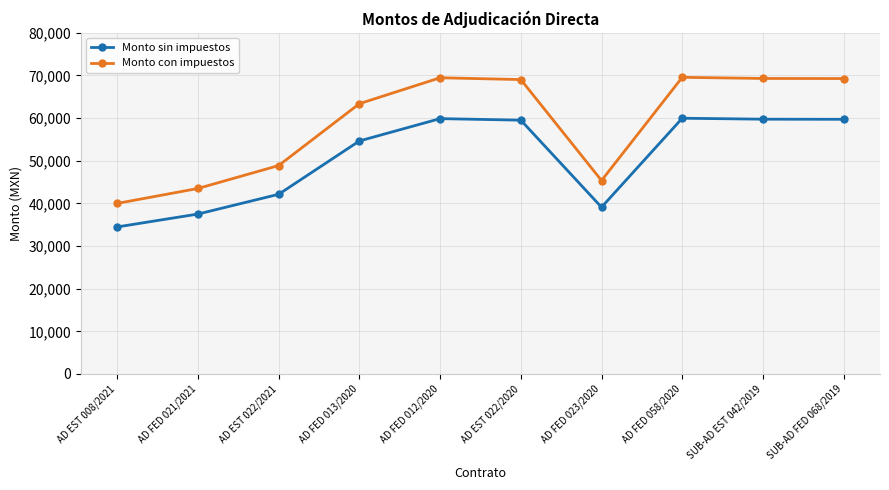

At AD FED 012/2020, list the series in order from smallest to largest.

Monto sin impuestos, Monto con impuestos